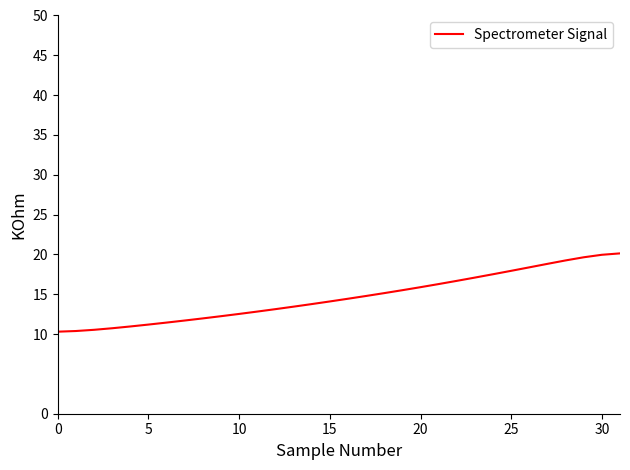

What is the smallest value displayed?

10.3